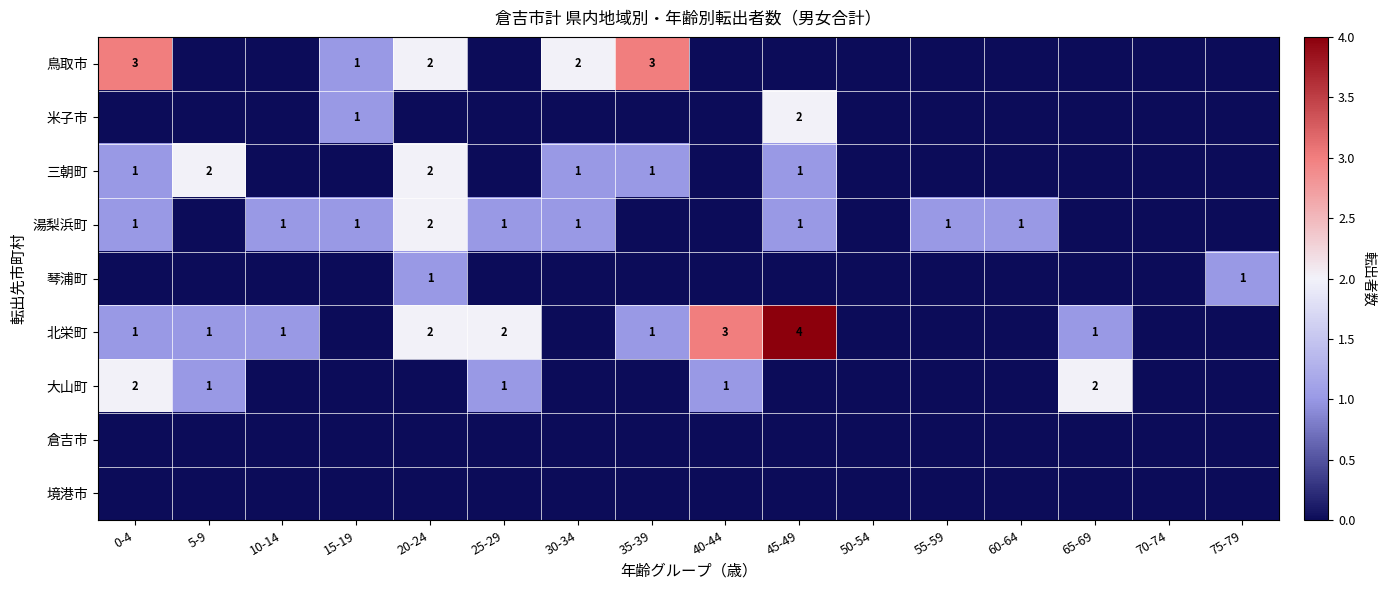

Is it true that 三朝町 equals 1 at 0-4?

True